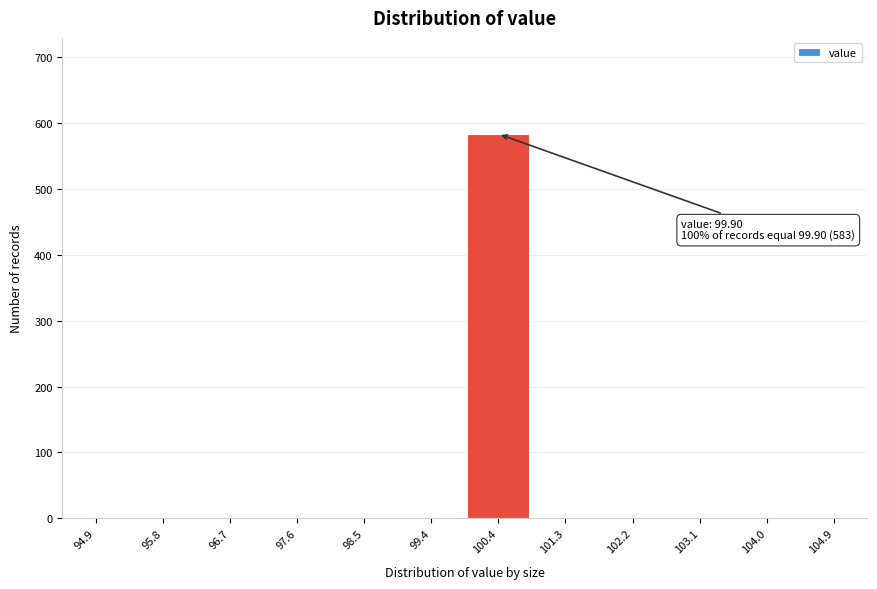

Over which range of the x-axis is the bar tallest?

99.9 to 100.8